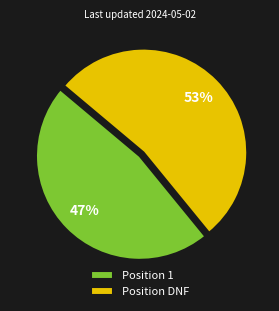

Combined, do Position 1 and Position DNF account for over 50%?

Yes